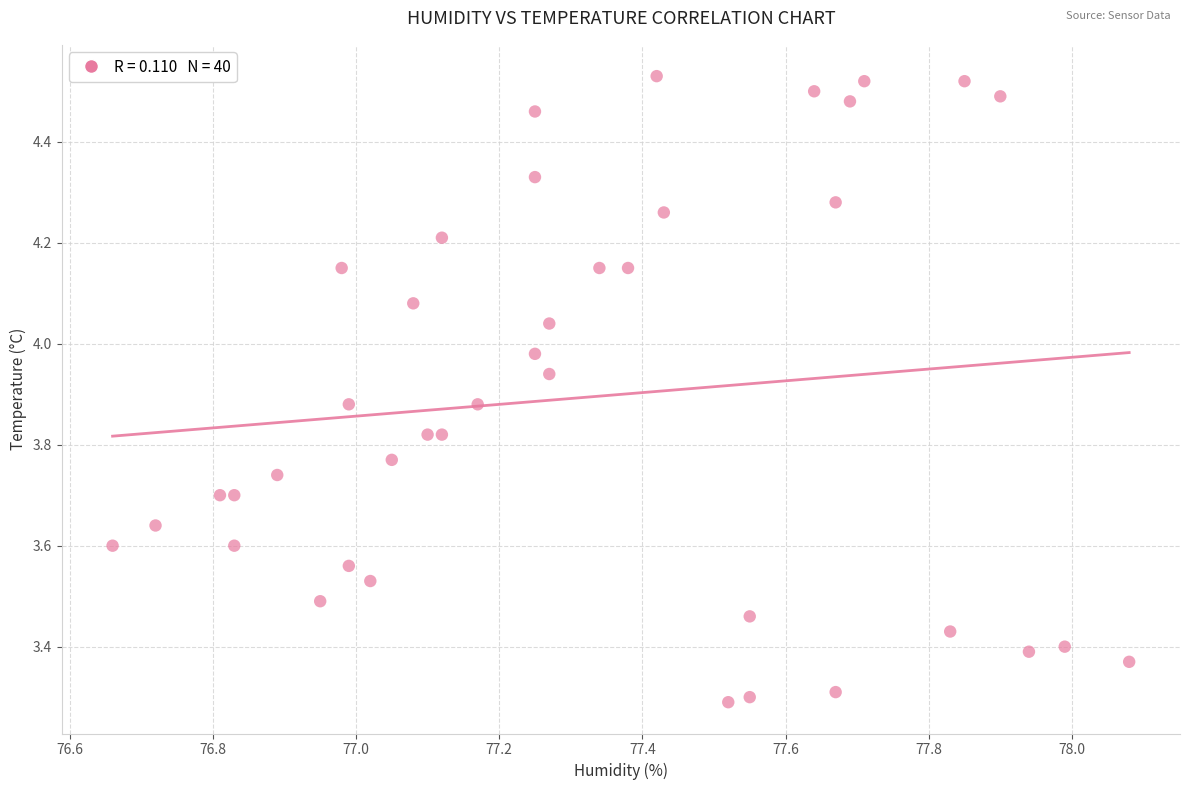

What is the range of X values (max minus min)?

1.4